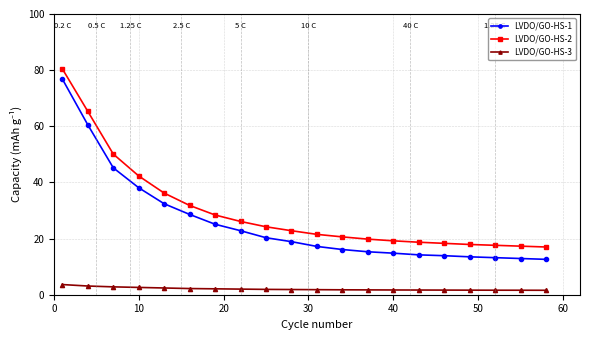

What is the difference between the maximum and minimum values in the LVDO/GO-HS-2 series?

63.4